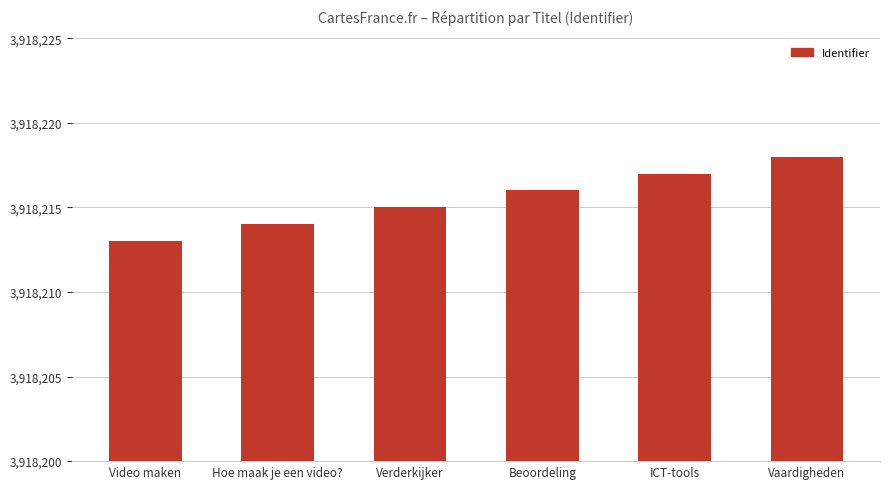

What is the change in value from Hoe maak je een video? to ICT-tools?

+3